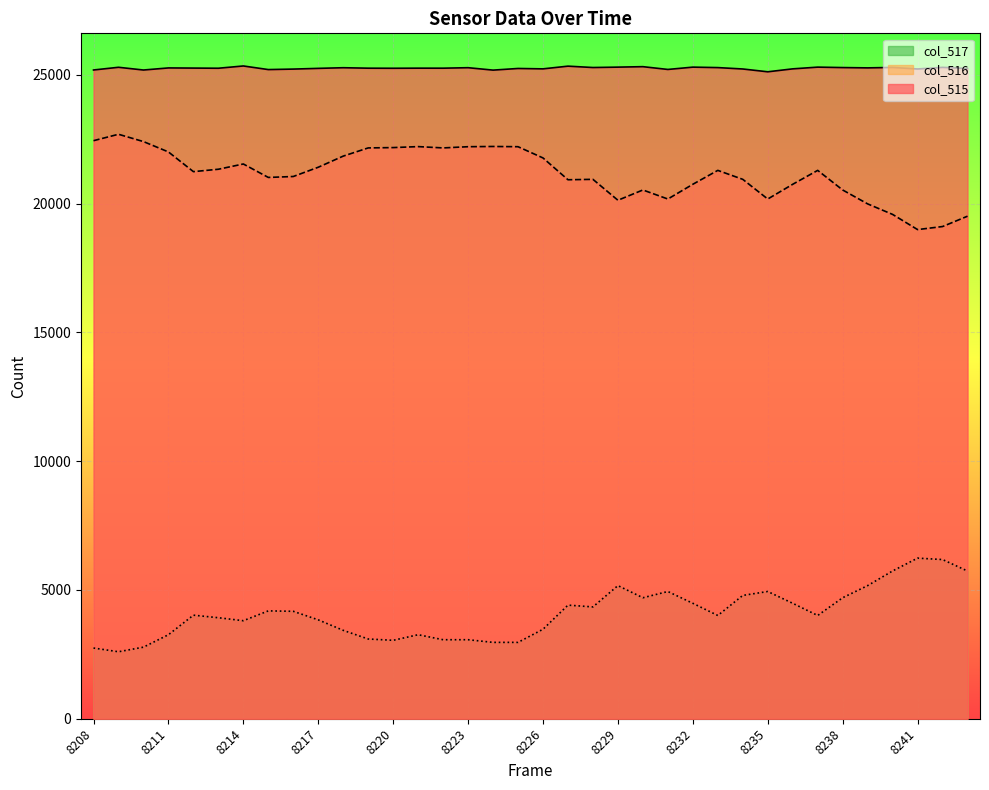

What is the maximum value shown in the chart?

25346